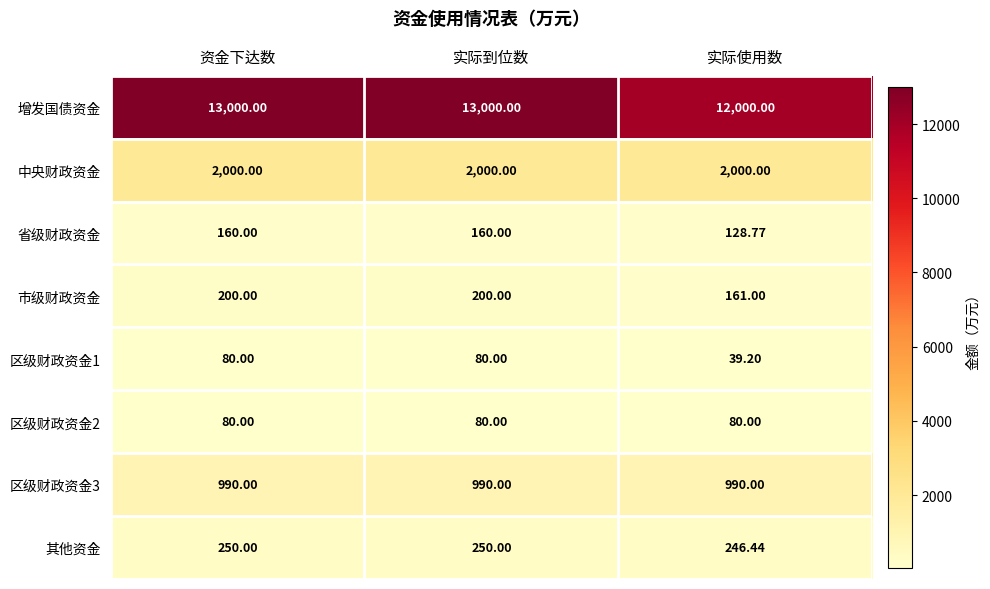

Where is 市级财政资金 nearest to the value 180?

实际使用数